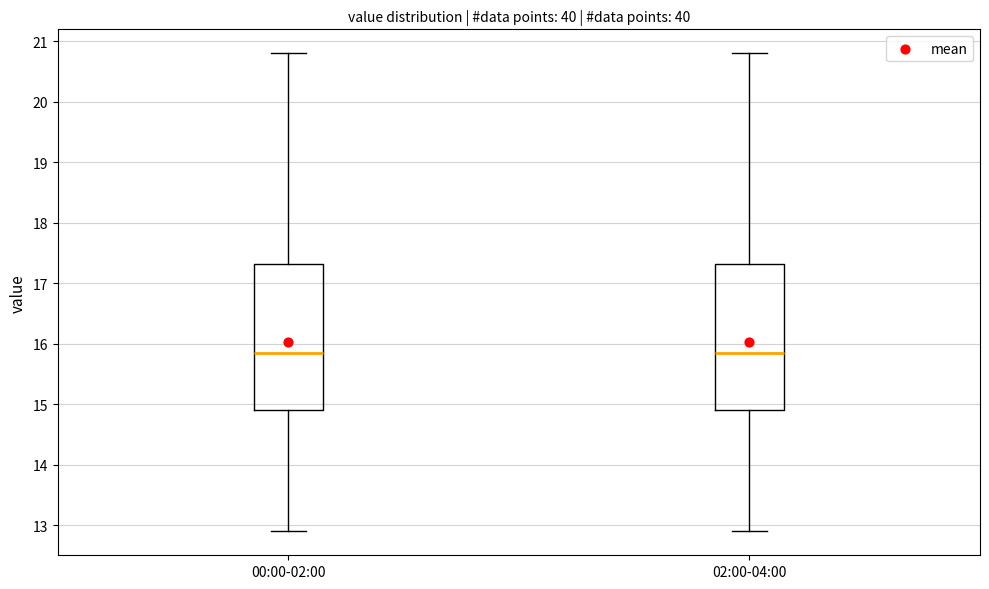

Reading left to right, transcribe this box plot: for each box, give where its median line is, the range the box spans, and where its two whiskers end, as read against the y-axis. The values are not printed on the chart, so give them approximately, as read against the axis.

00:00-02:00: median 15.9, box 14.9 to 17.3, whiskers 12.9 to 20.8
02:00-04:00: median 15.9, box 14.9 to 17.3, whiskers 12.9 to 20.8